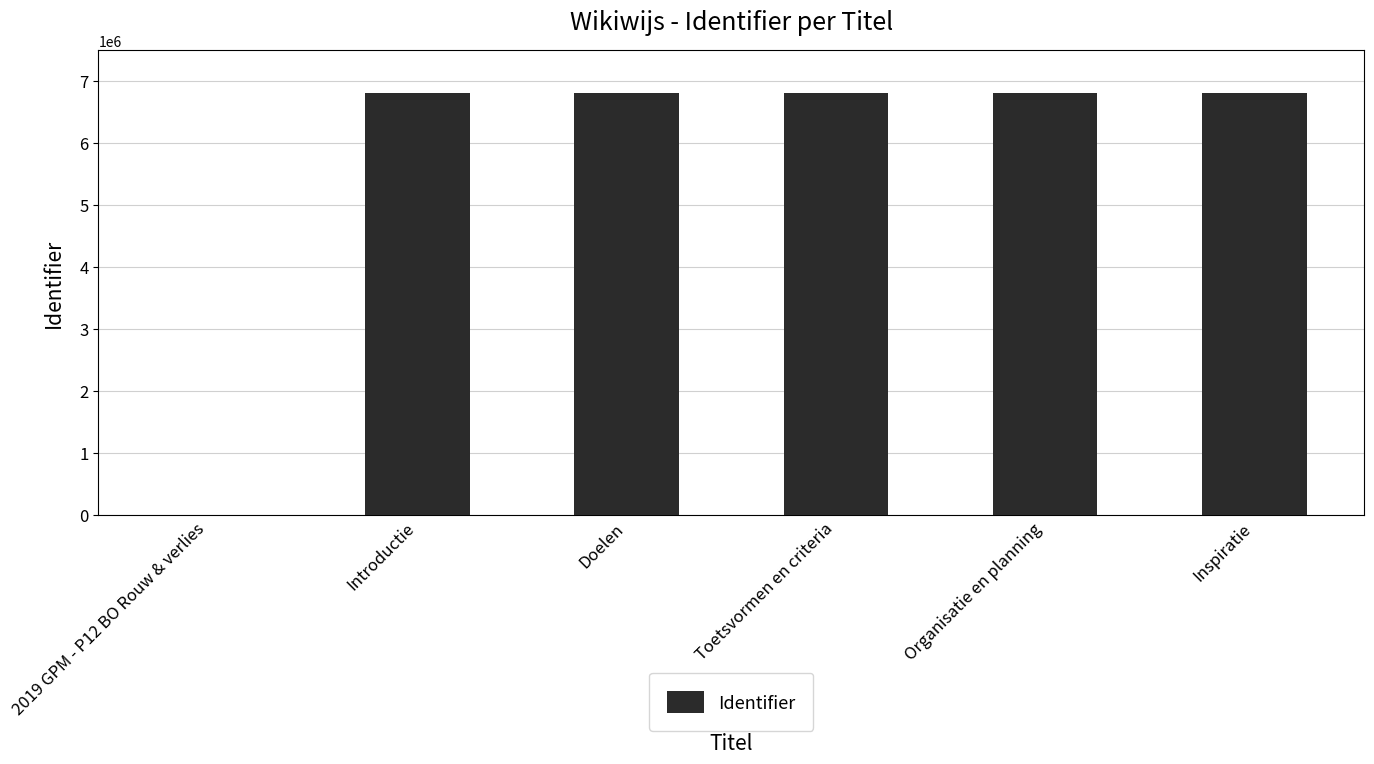

Between Inspiratie and 2019 GPM - P12 BO Rouw & verlies, which is larger?

Inspiratie